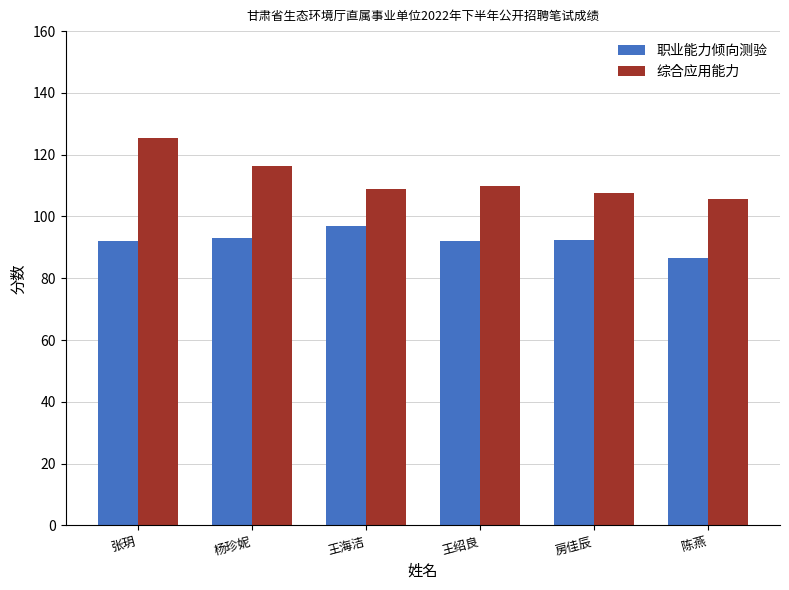

How many distinct data groups are displayed?

2